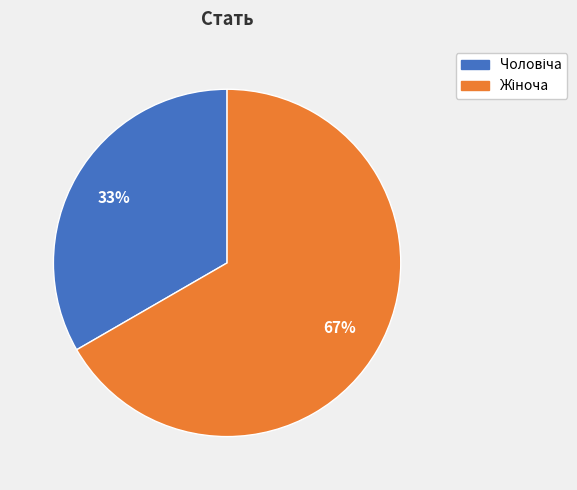

To the nearest percent, what is the average slice percentage?

50%